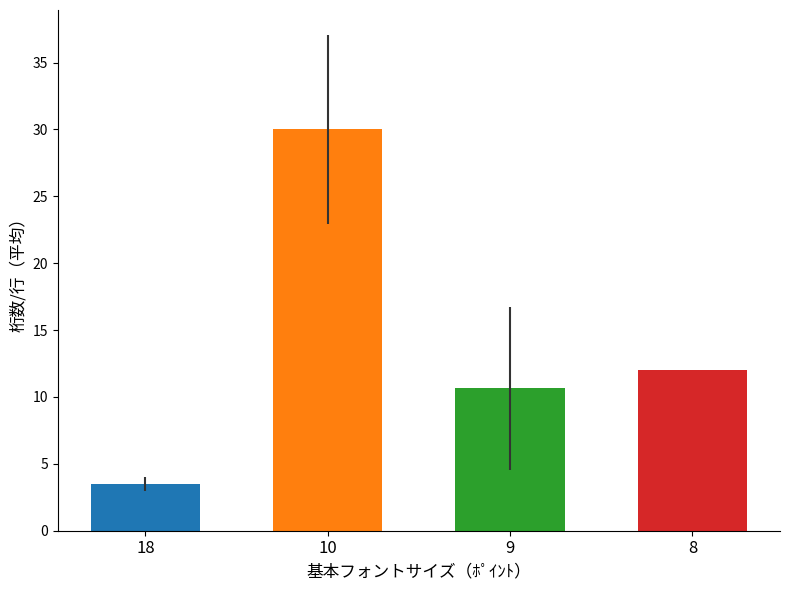

Does the chart contain stacked bars?

No